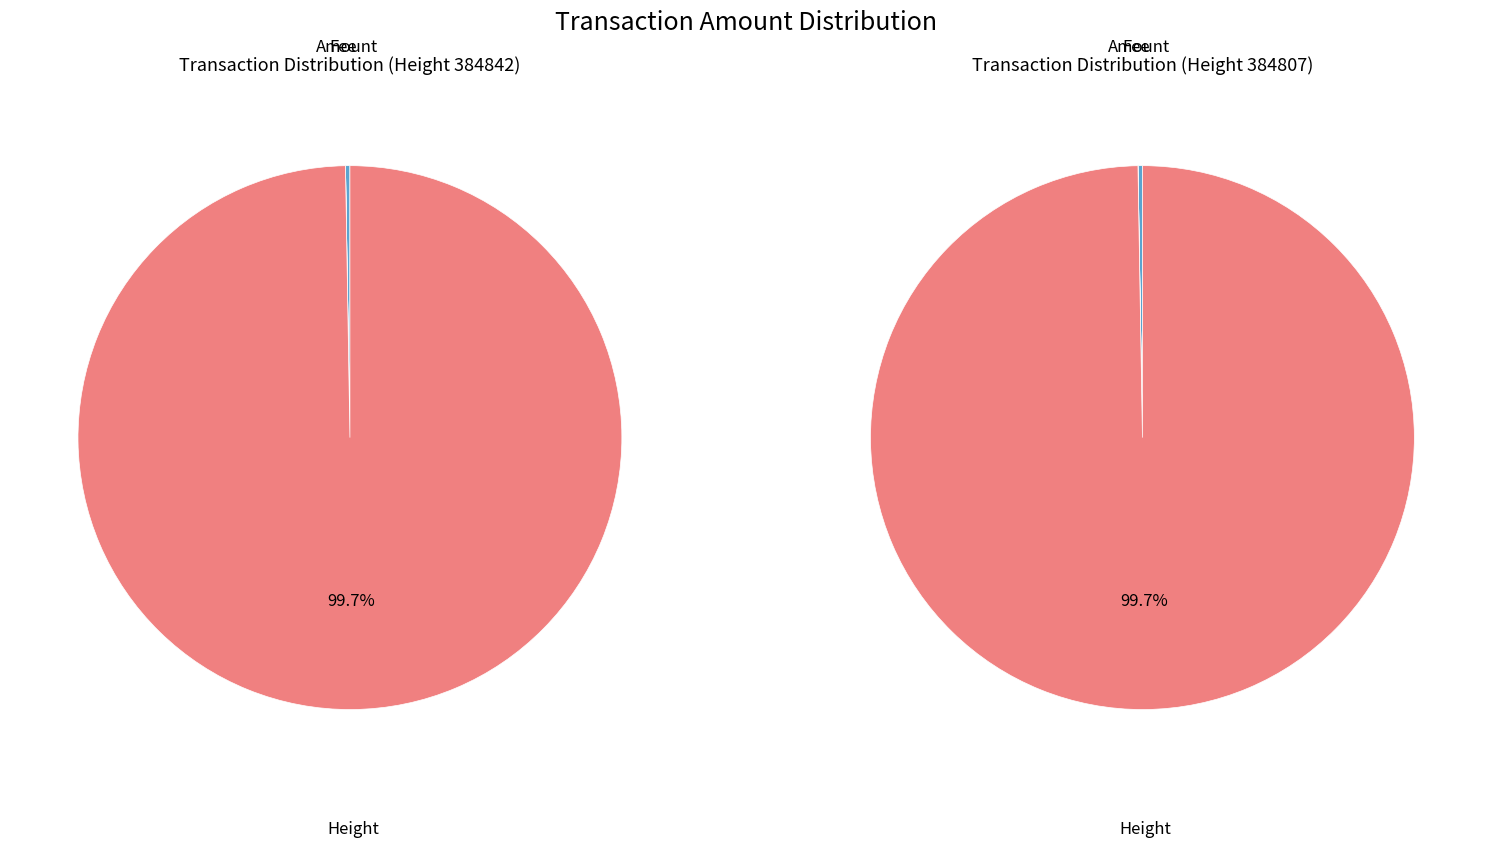

Count the number of slices in the pie.

3